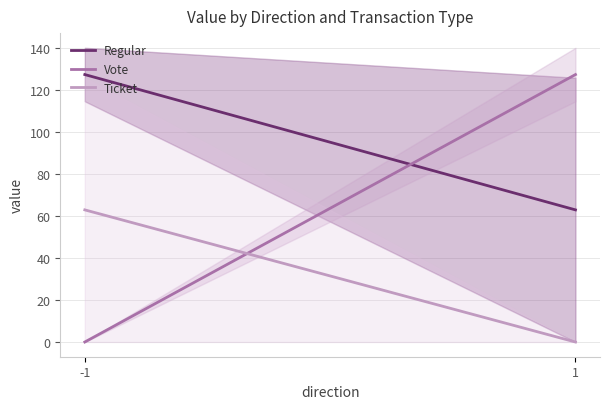

Rank the series at 1 from lowest to highest value.

Ticket, Regular, Vote